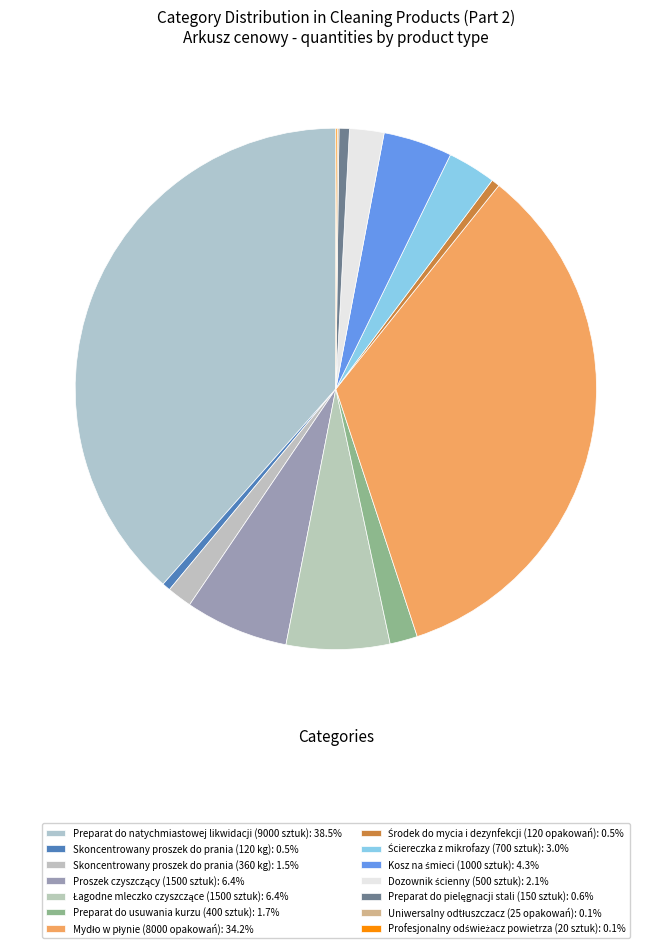

How much of the chart is everything except Mydło w płynie (8000 opakowań)?

65.8%